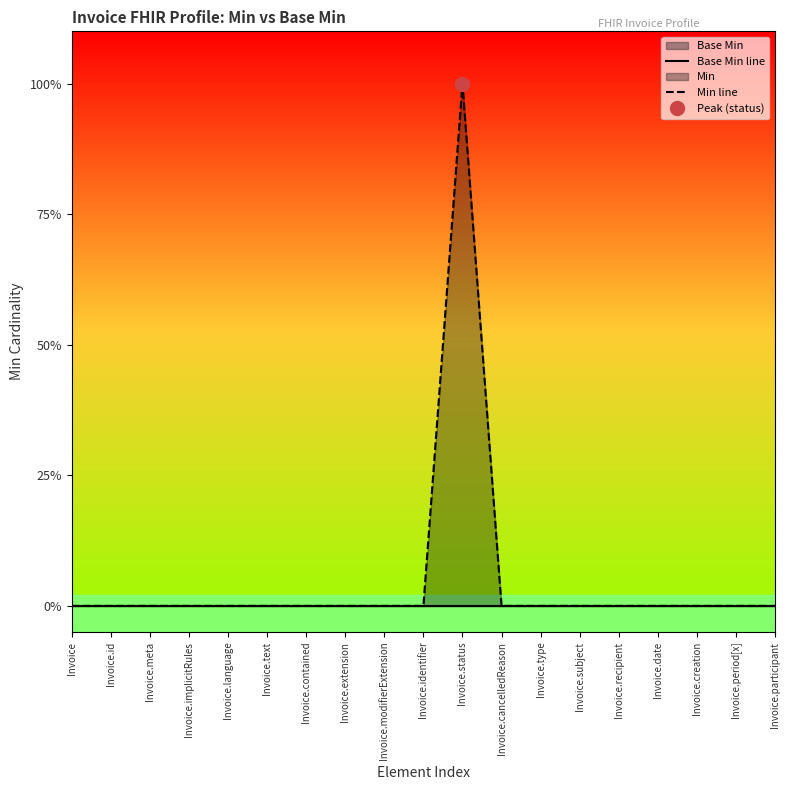

The Min line series shows -1 at Invoice. True or false?

False